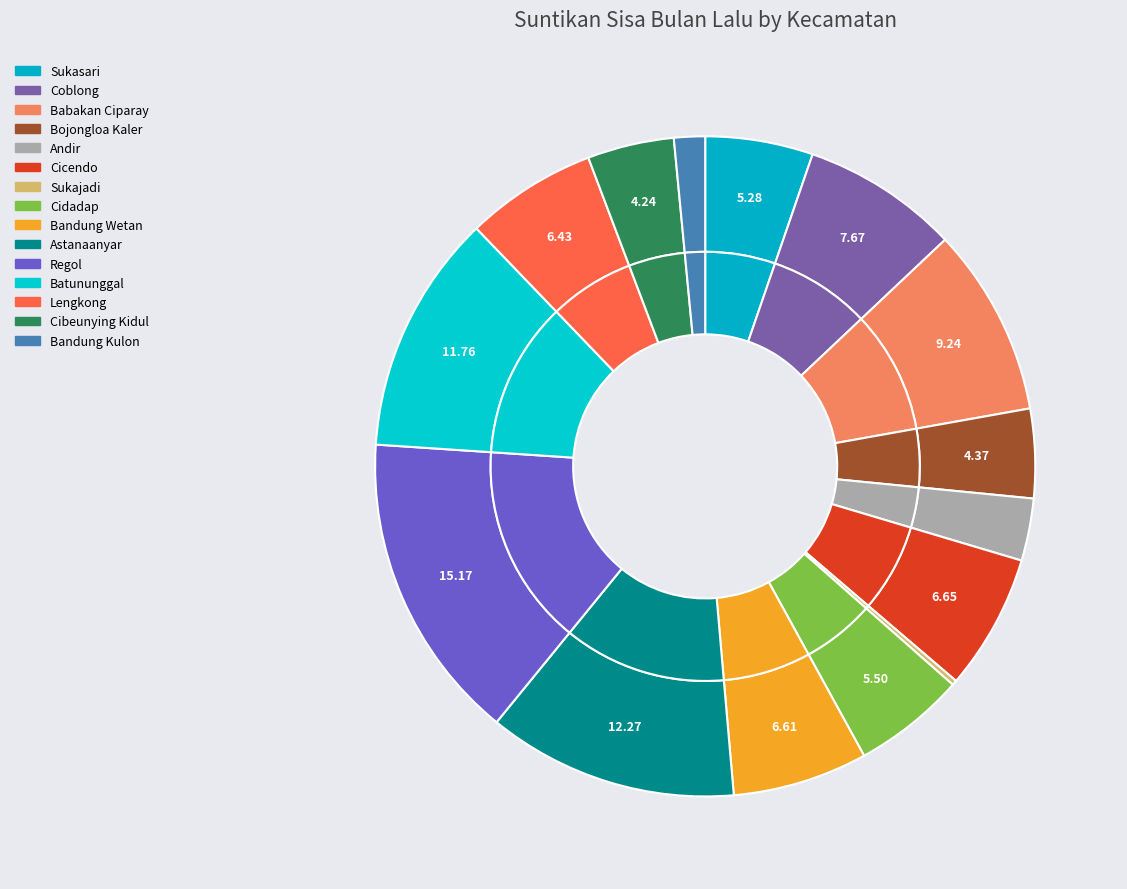

To the nearest percent, what is the difference between the Cicendo and Babakan Ciparay slice percentages?

3%